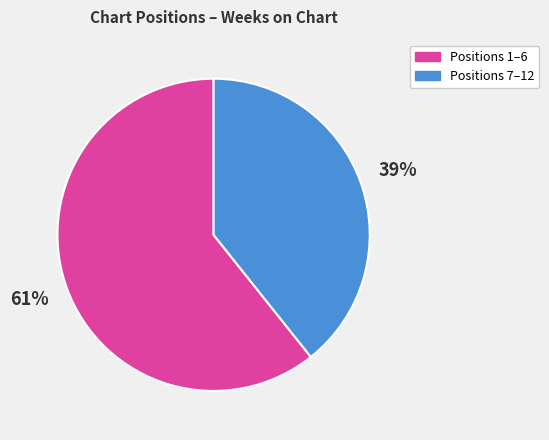

Is there a majority slice in this chart?

Yes